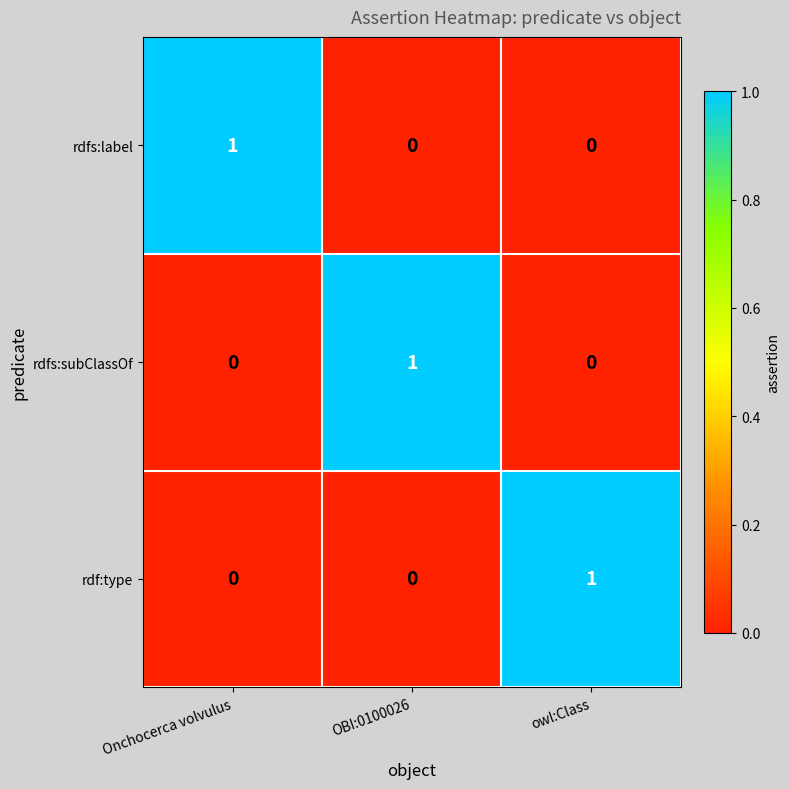

How many positive values does the rdf:type series have?

1